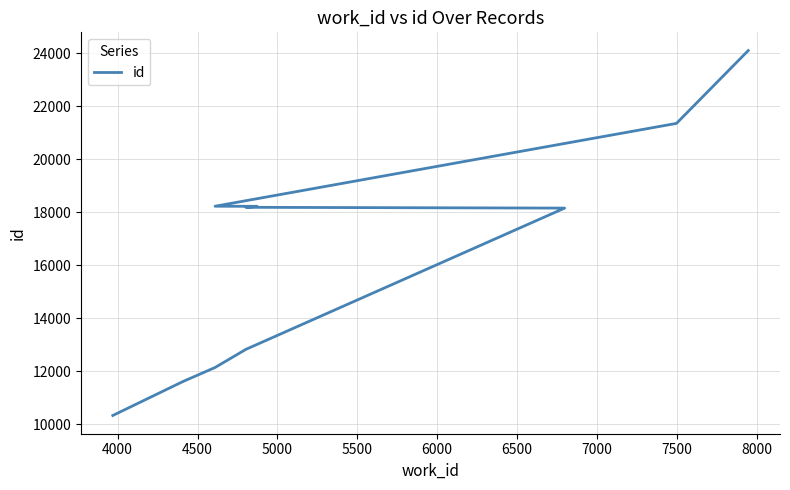

What is the sum of all values?

165117